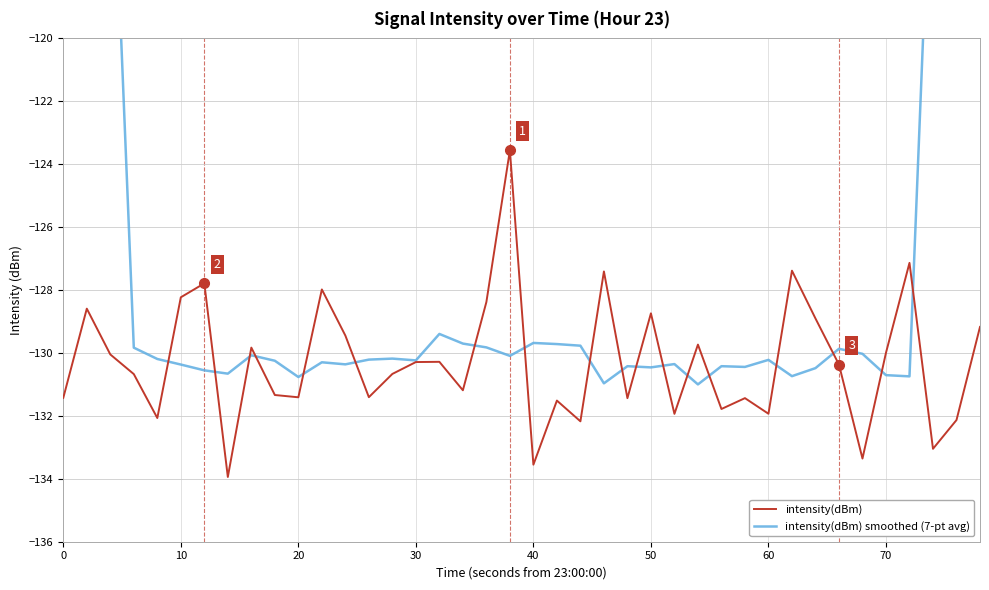

What is the sum of all intensity(dBm) values?

-5211.7